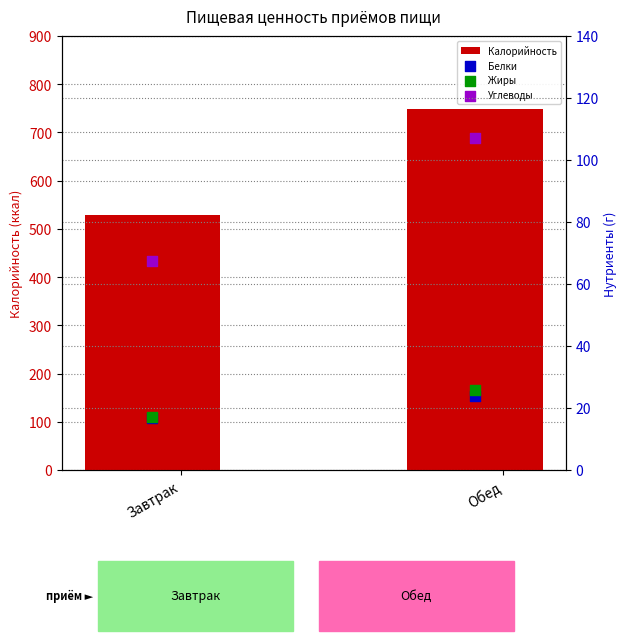

The Калорийность series shows 528.2 at Завтрак. True or false?

True